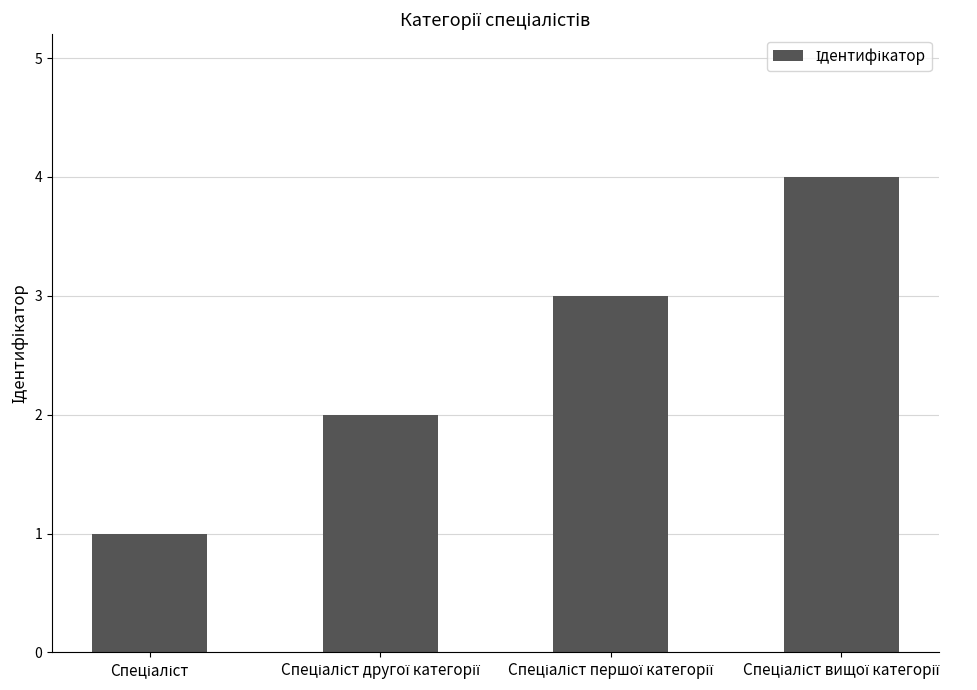

What is the difference between the second highest and minimum values?

2